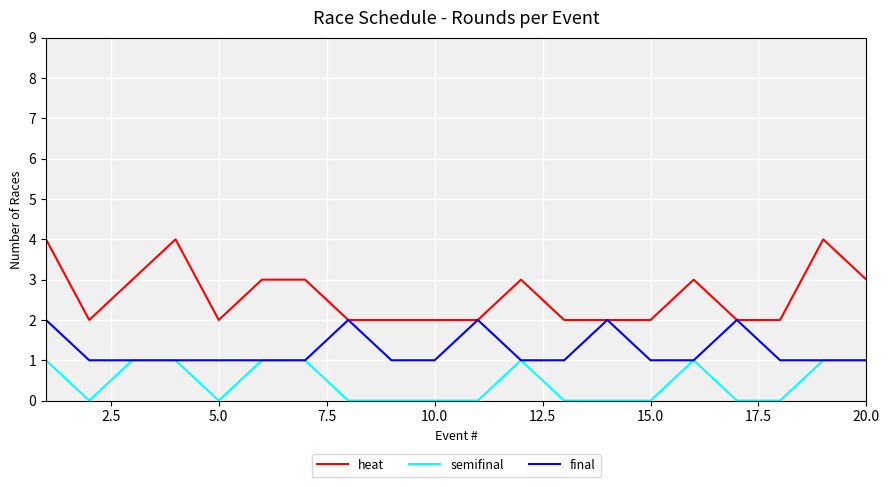

True or false: heat and semifinal intersect in this chart.

False